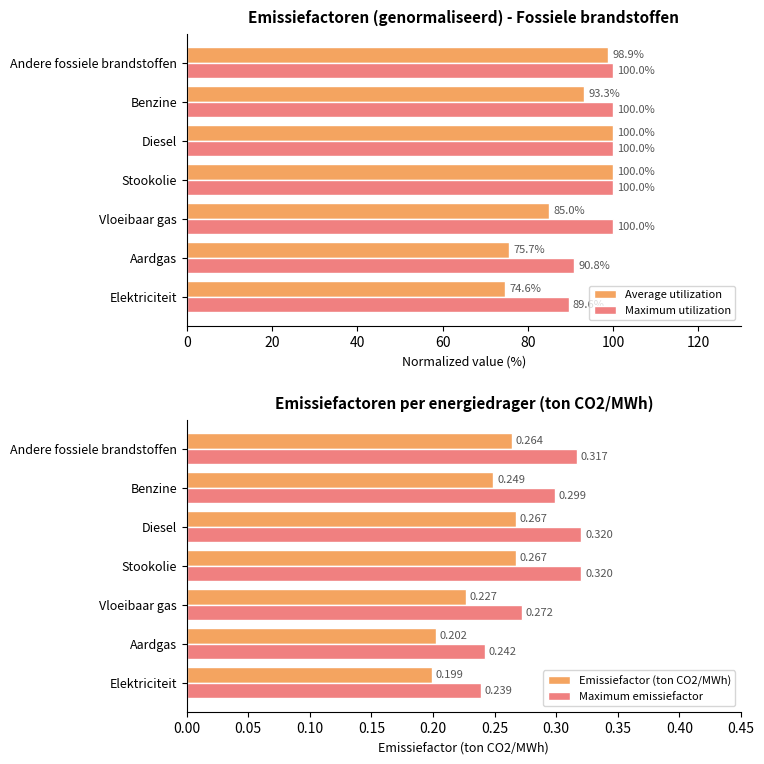

What is the minimum value for Average utilization?

74.6